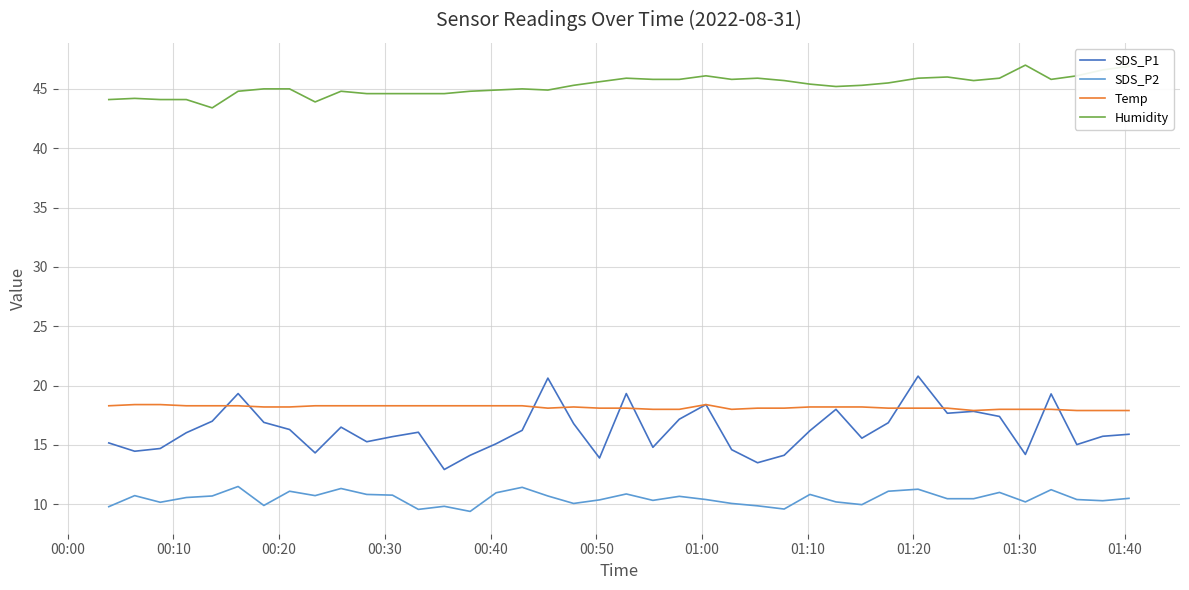

What is the maximum value shown in the chart?

47.0